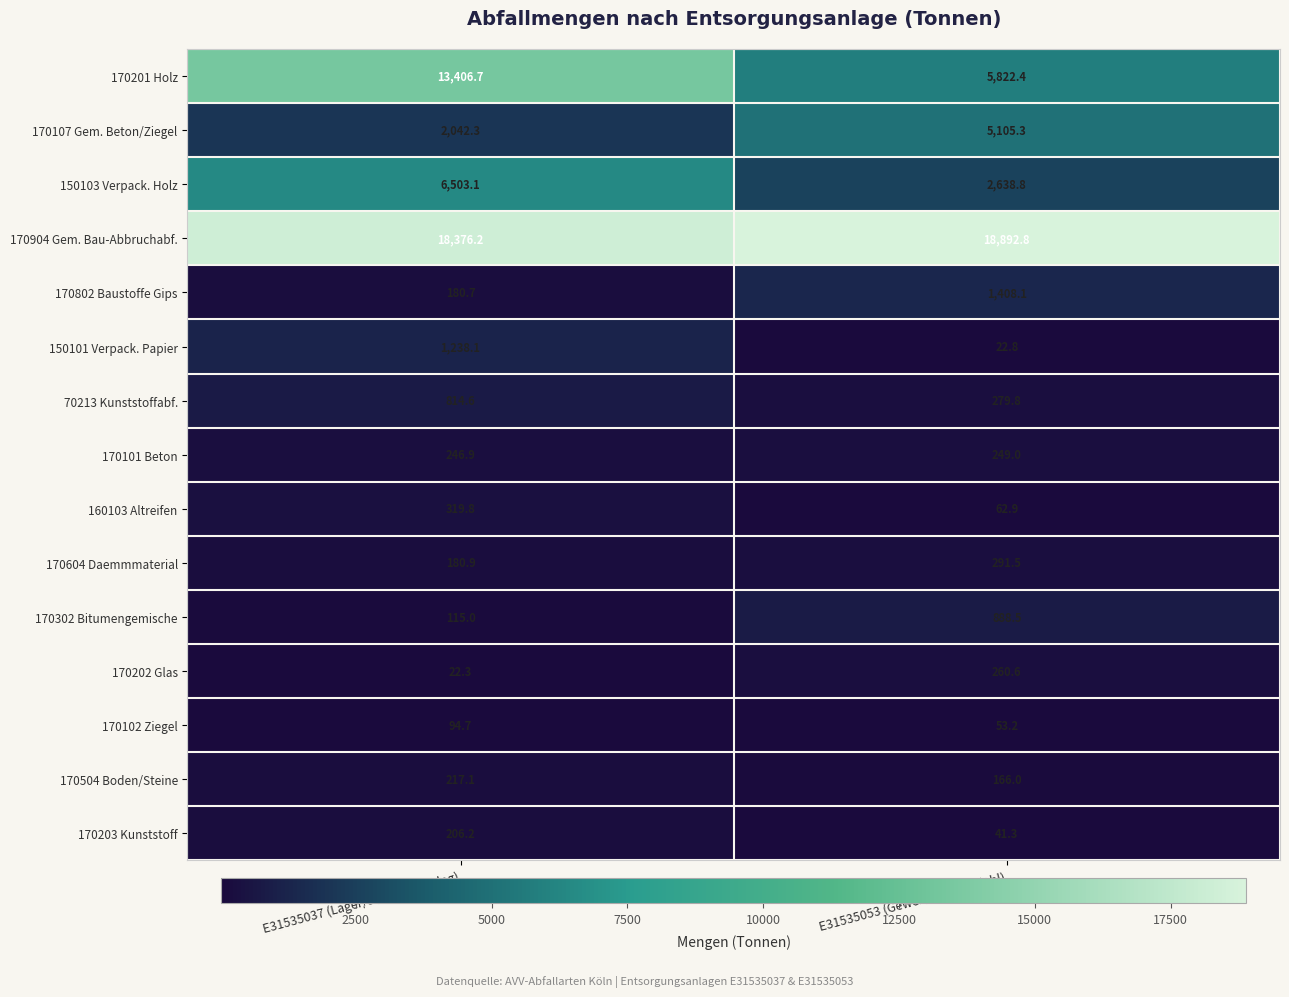

List the series in order of their peak value, highest first.

170904 Gem. Bau-Abbruchabf., 170201 Holz, 150103 Verpack. Holz, 170107 Gem. Beton/Ziegel, 170802 Baustoffe Gips, 150101 Verpack. Papier, 170302 Bitumengemische, 70213 Kunststoffabf., 160103 Altreifen, 170604 Daemmmaterial, 170202 Glas, 170101 Beton, 170504 Boden/Steine, 170203 Kunststoff, 170102 Ziegel